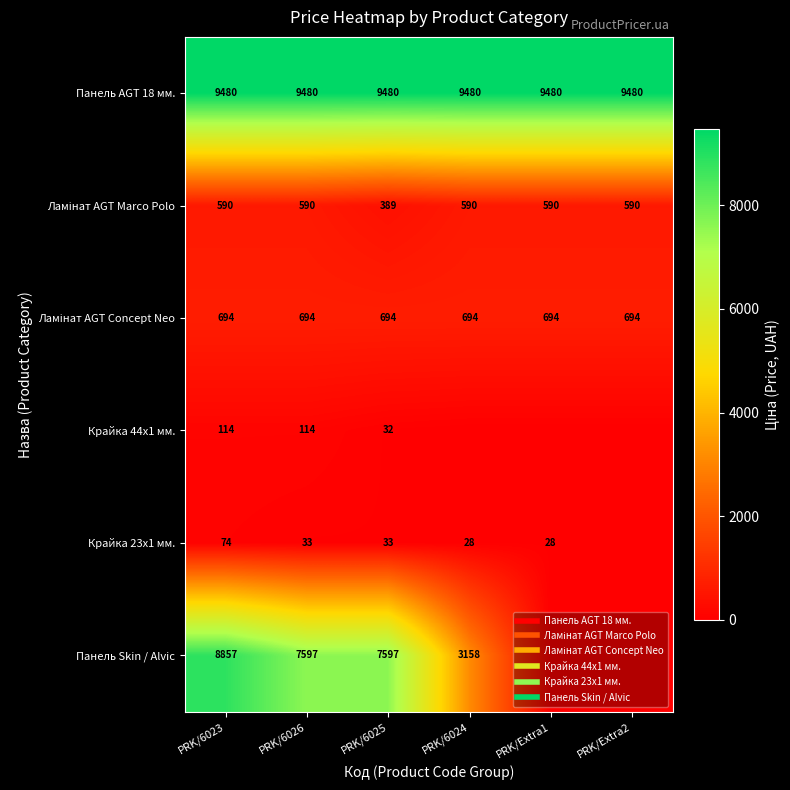

At which label is Панель Skin / Alvic closest to 4428?

PRK/6024